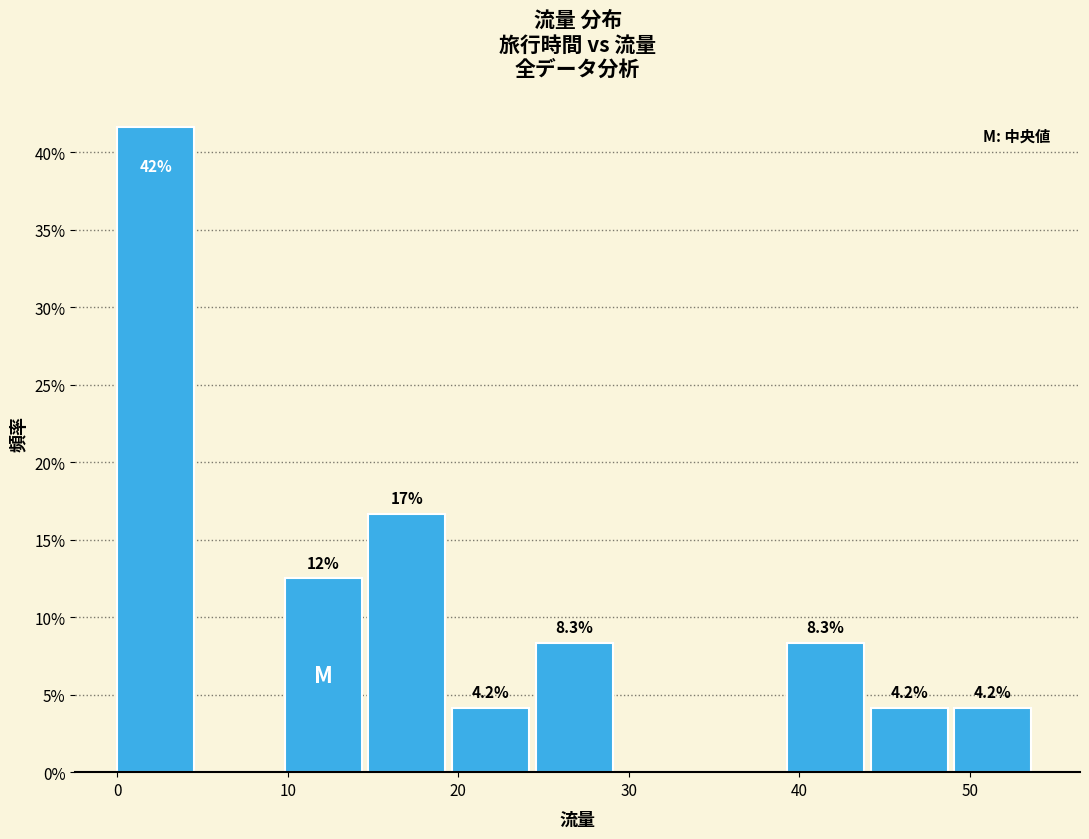

Over which range of the x-axis is the bar tallest?

0 to 5